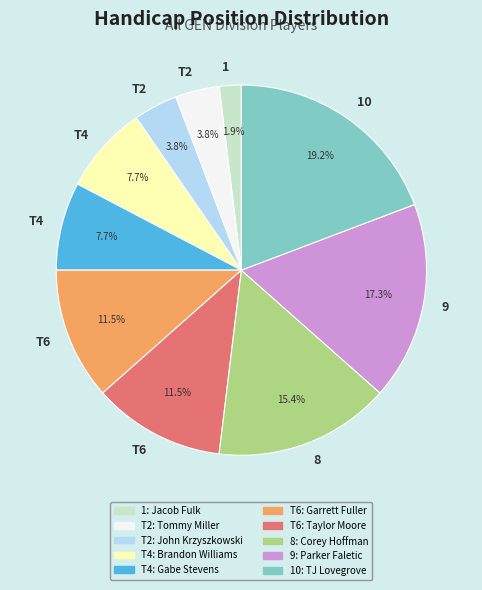

Is the sum of T4: Gabe Stevens and T2: Tommy Miller greater than half?

No